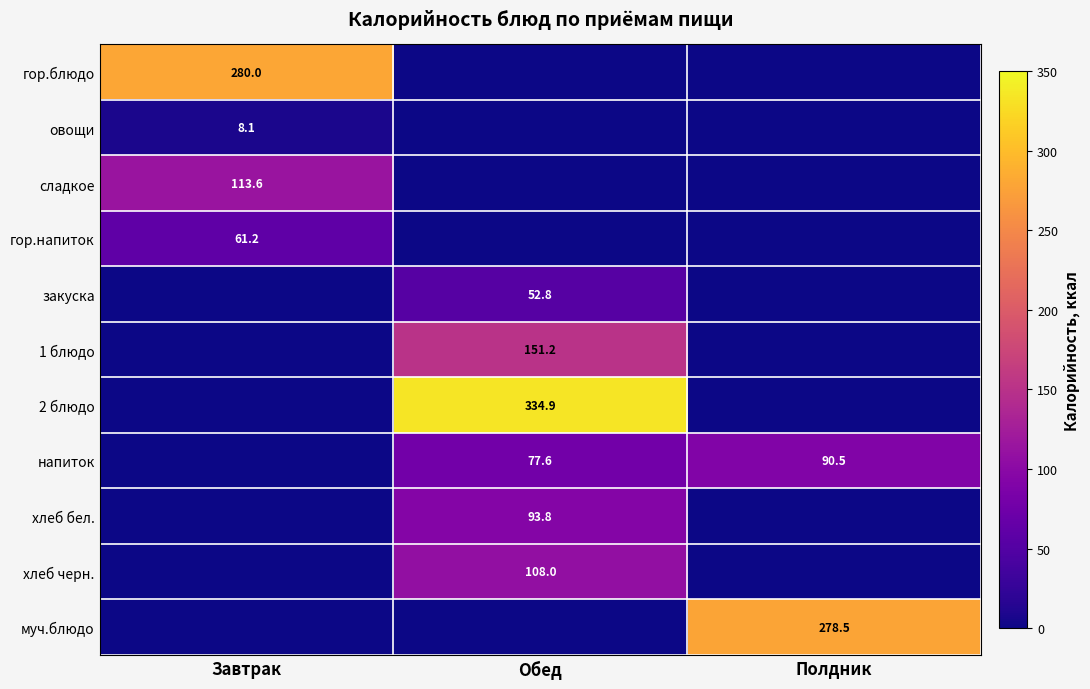

Is the value of закуска at Обед greater than the value of гор.блюдо at Завтрак?

No